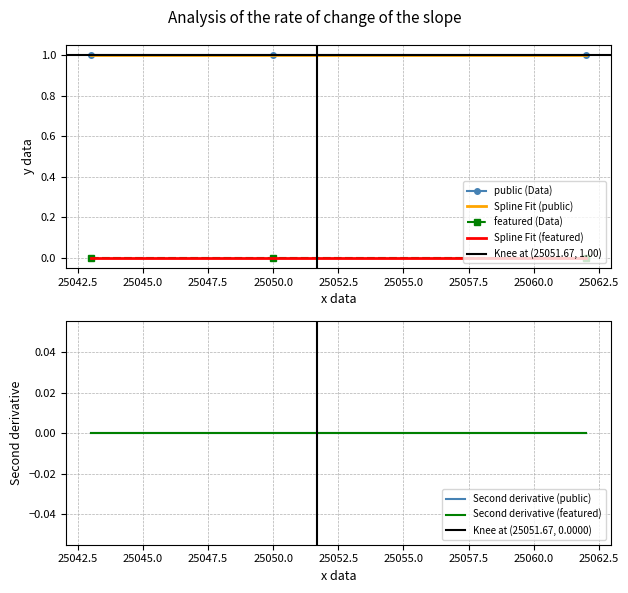

Which series has the largest range (max minus min)?

public